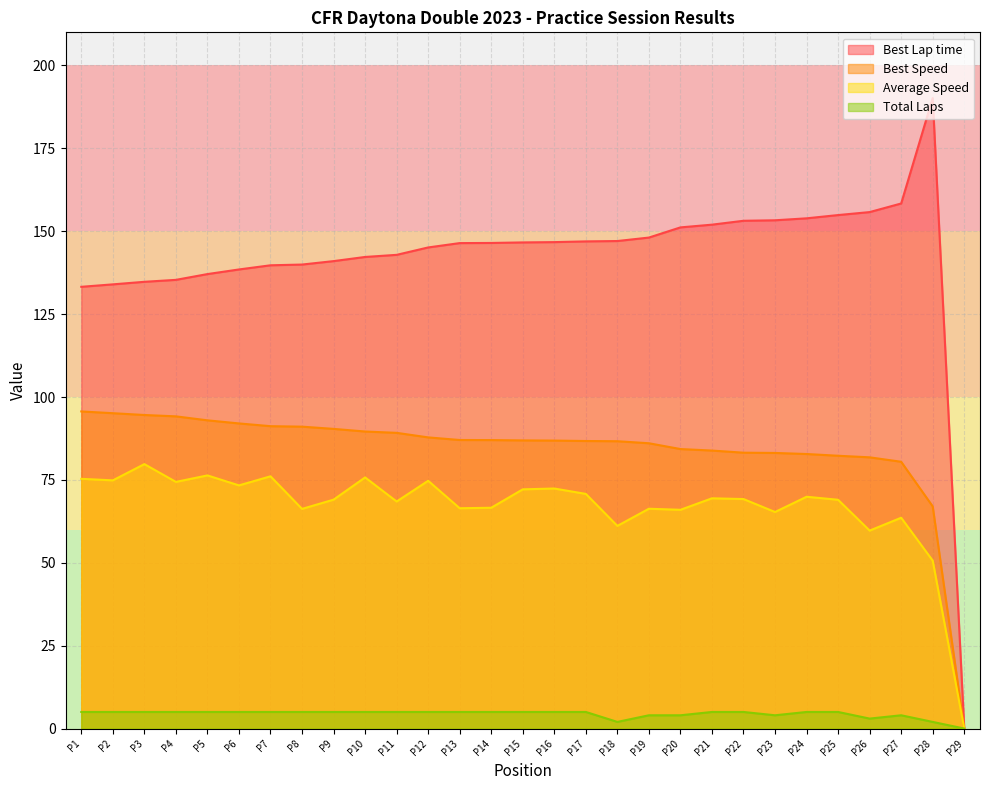

What is the difference between the highest and lowest values at P9?

136.0